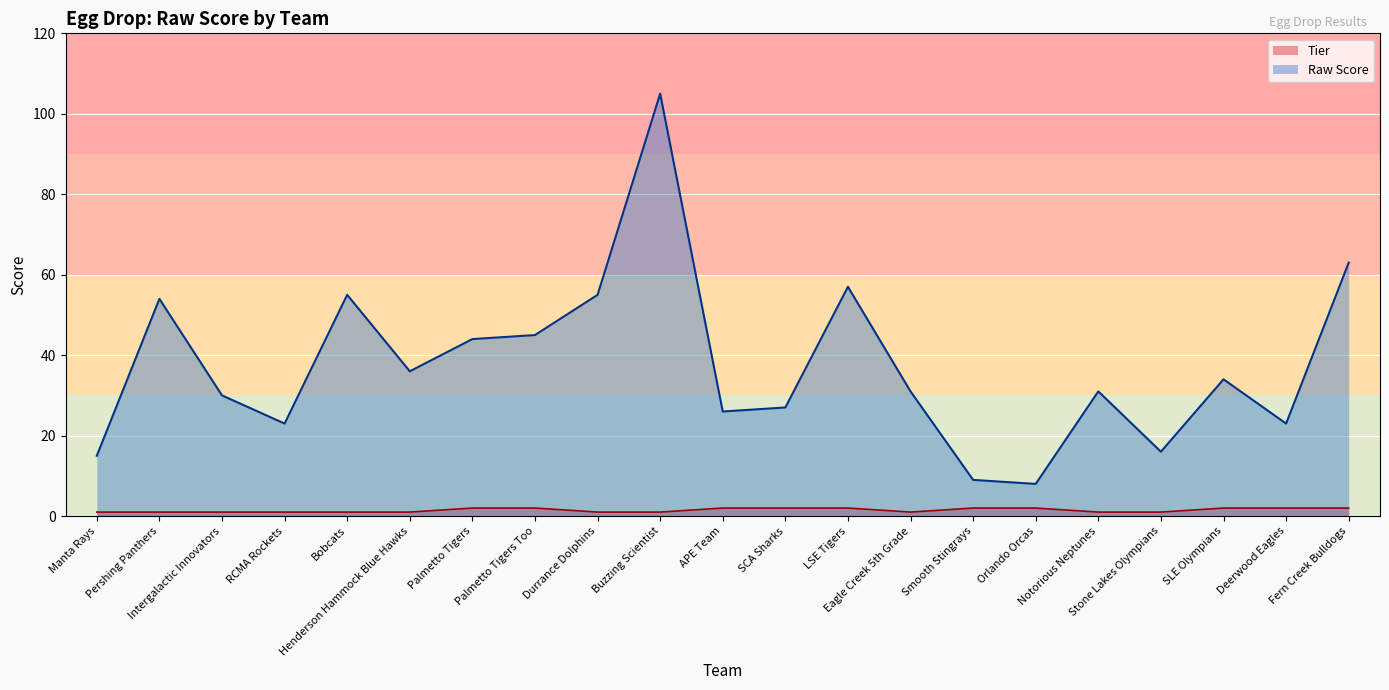

What is the label of the 1st point from the left?

Manta Rays